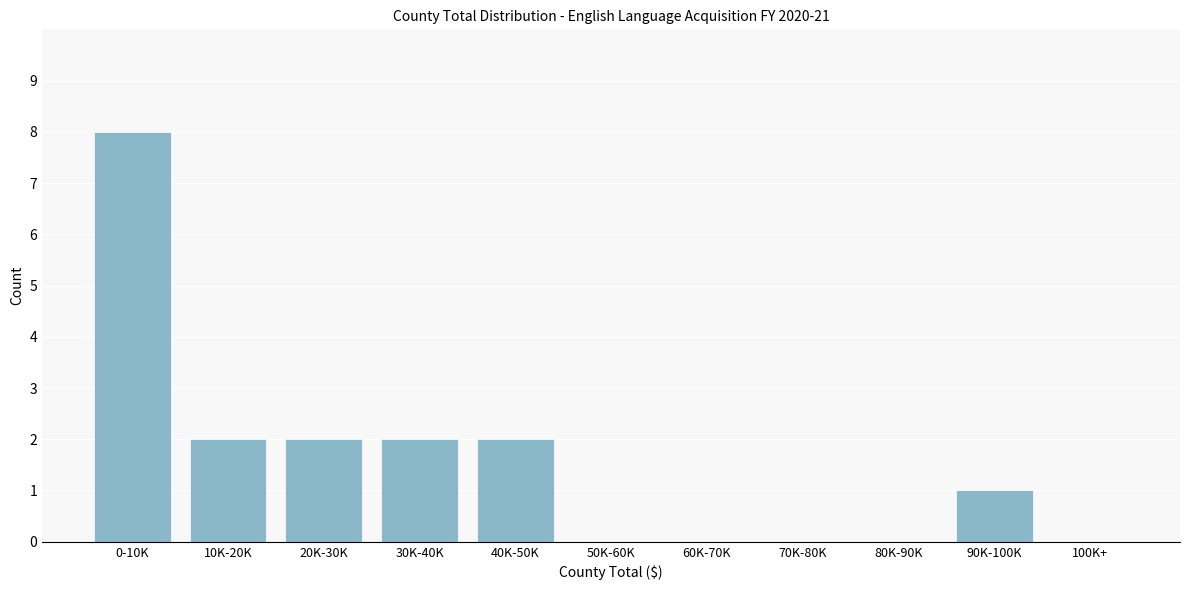

Reading right to left, list all the values displayed in this chart.

100K+=0	90K-100K=1	80K-90K=0	70K-80K=0	60K-70K=0	50K-60K=0	40K-50K=2	30K-40K=2	20K-30K=2	10K-20K=2	0-10K=8